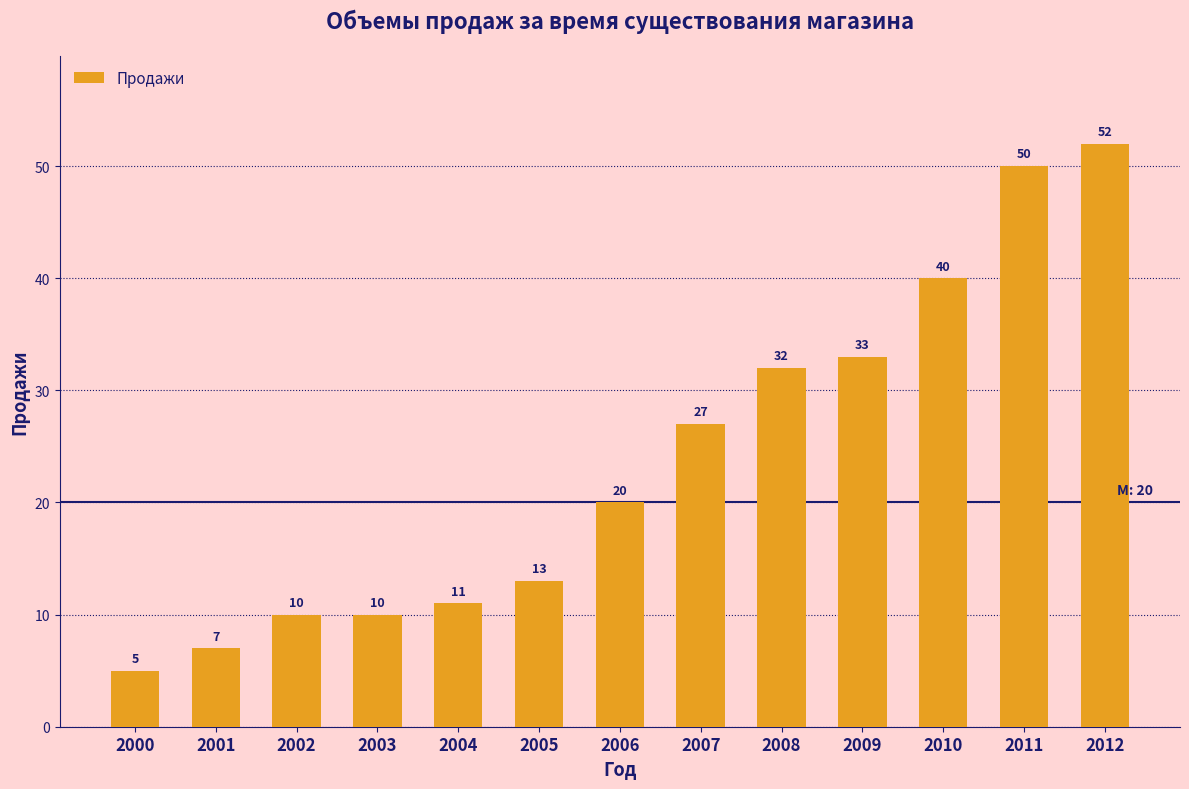

Which category has the highest value across all series?

2012